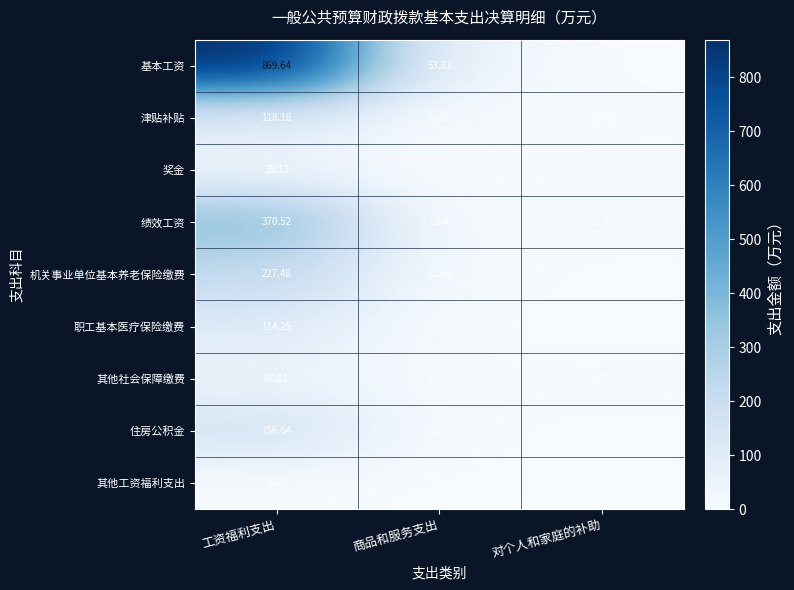

Is the value of 职工基本医疗保险缴费 at 工资福利支出 greater than the value of 其他社会保障缴费 at 商品和服务支出?

Yes